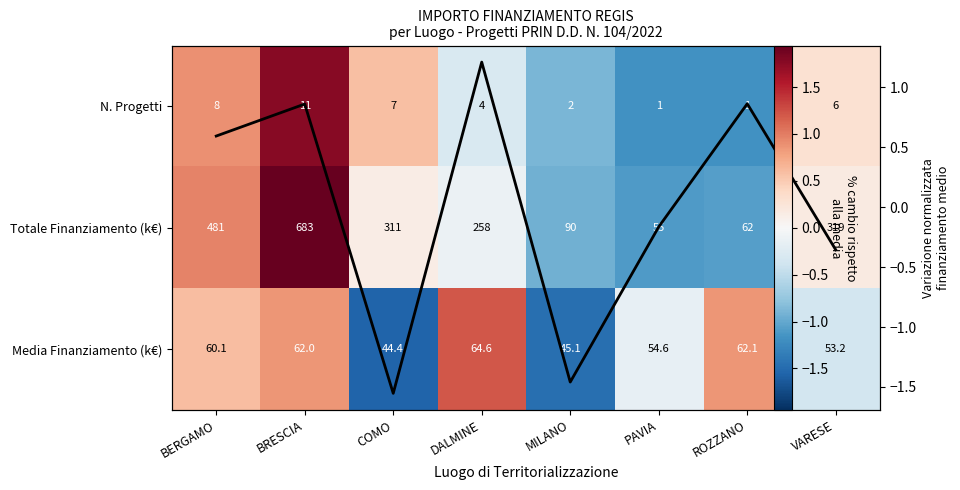

Which series has the largest total across all categories?

Totale Finanziamento (k€)